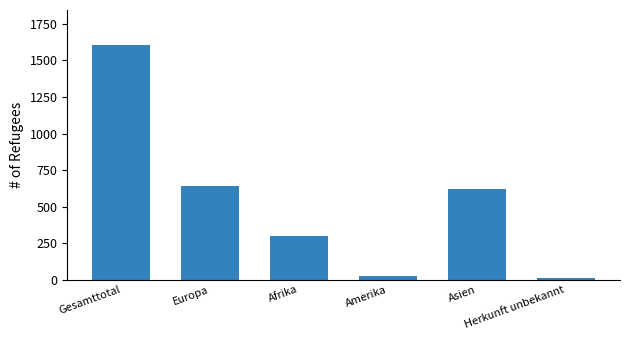

What is the label of the 3rd bar from the right?

Amerika